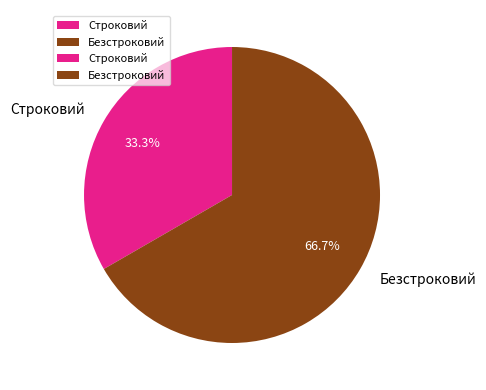

What percentage is NOT represented by Безстроковий?

33.3%